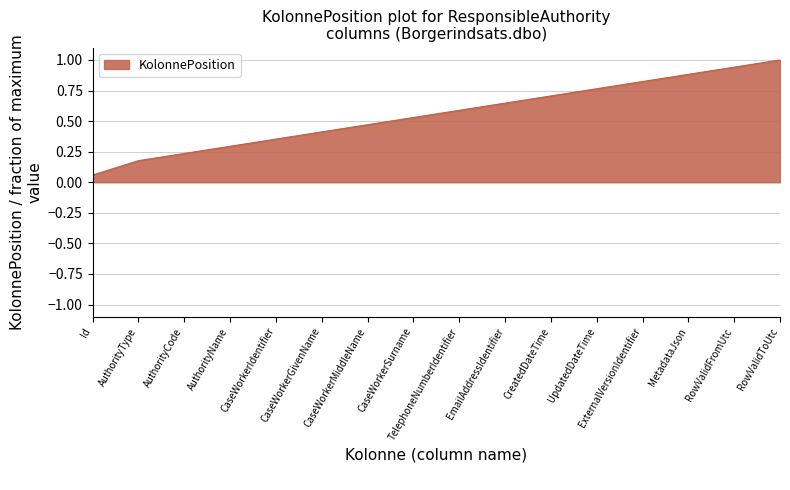

What is the maximum value shown in the chart?

1.0